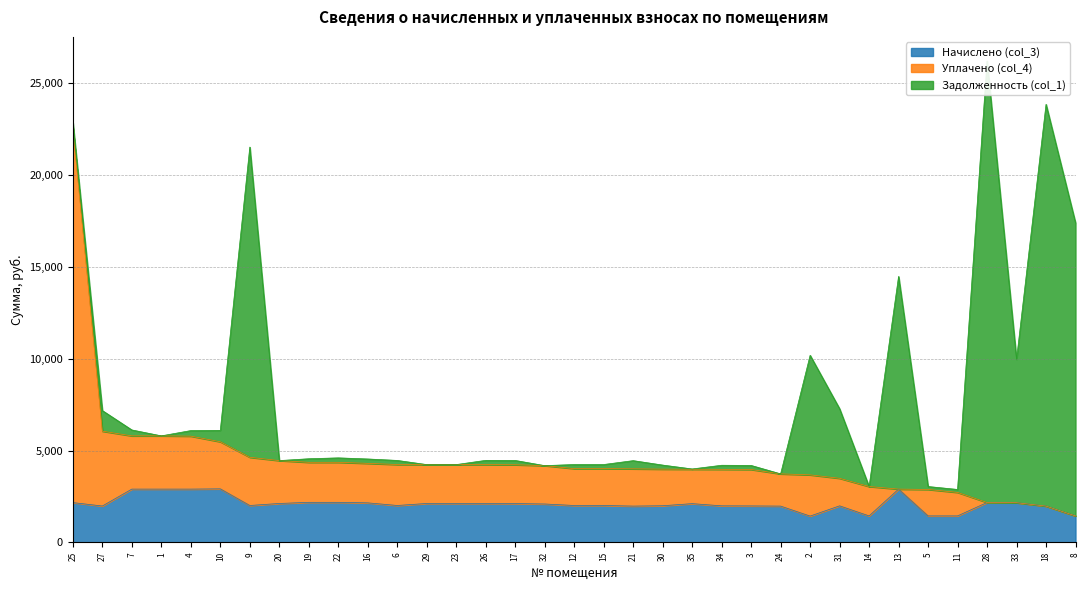

What are all the series names shown in the legend?

Начислено (col_3), Уплачено (col_4), Задолженность (col_1)